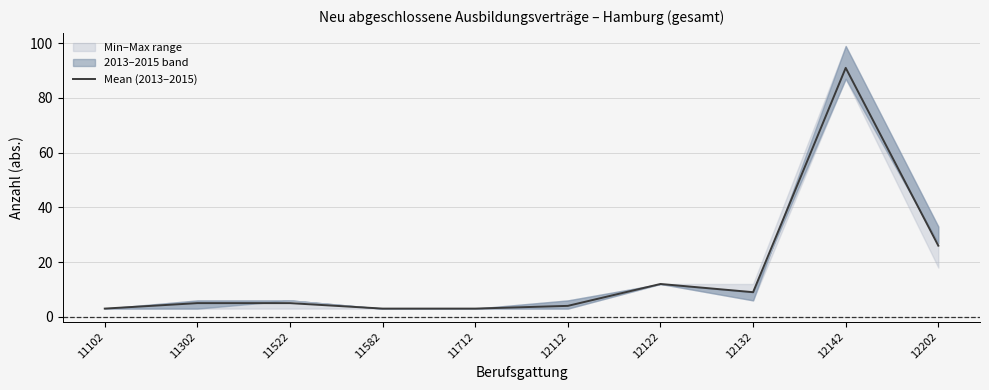

The chart shows a value of 3 at 11582. True or false?

True